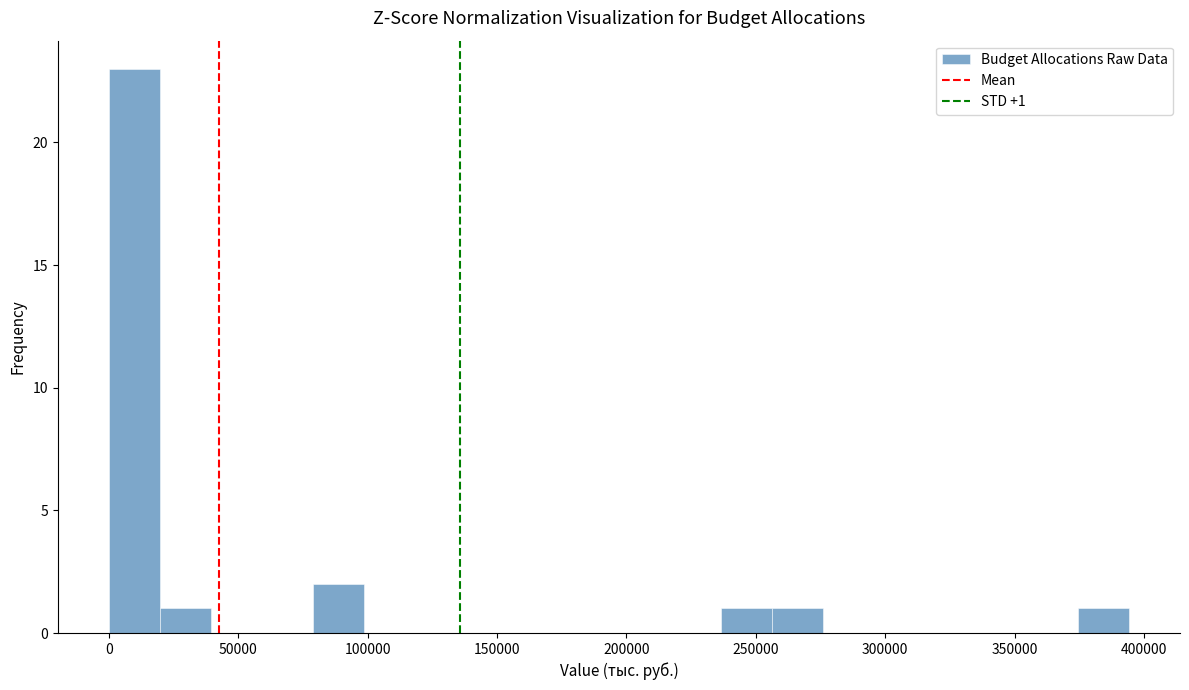

Read against the x-axis, roughly where is the centre of the tallest bar?

10000